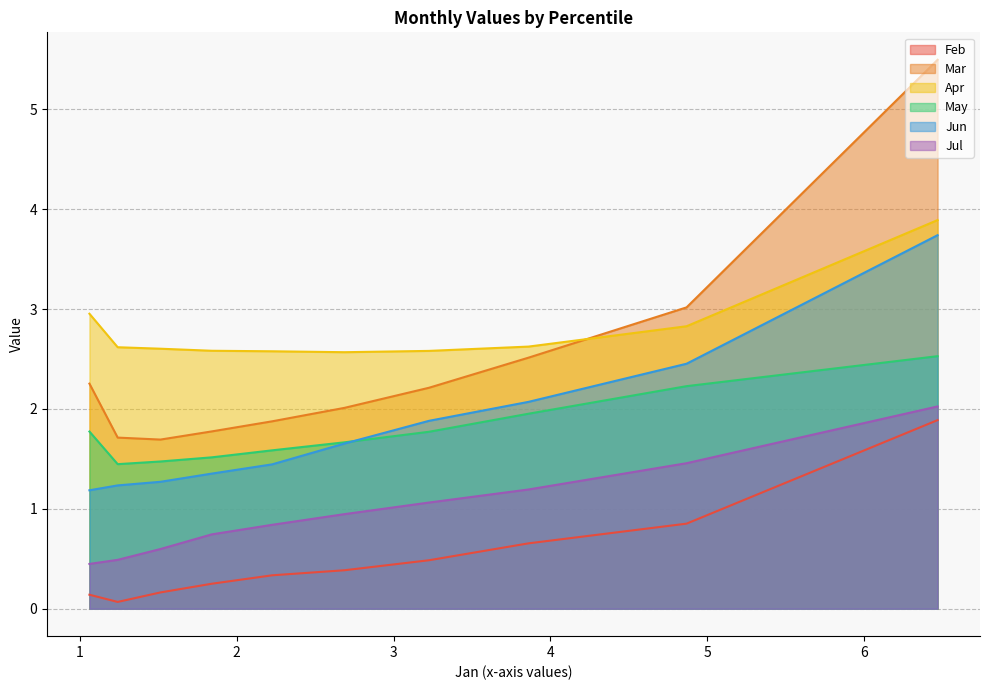

True or false: Jun and Apr intersect in this chart.

False